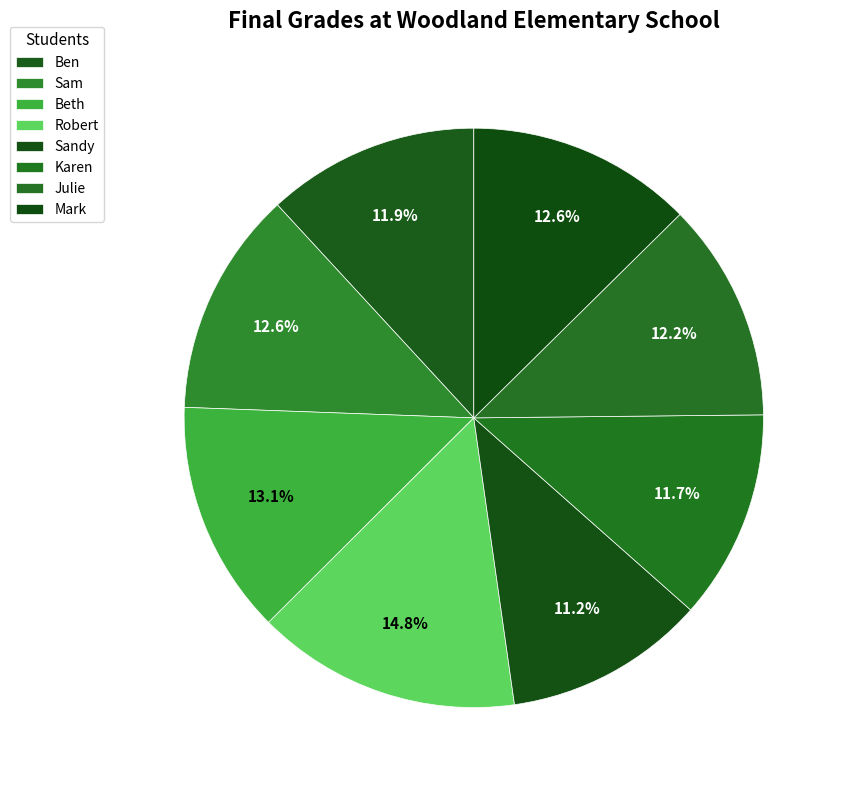

To the nearest percent, what is the combined percentage of Julie and Ben?

24%